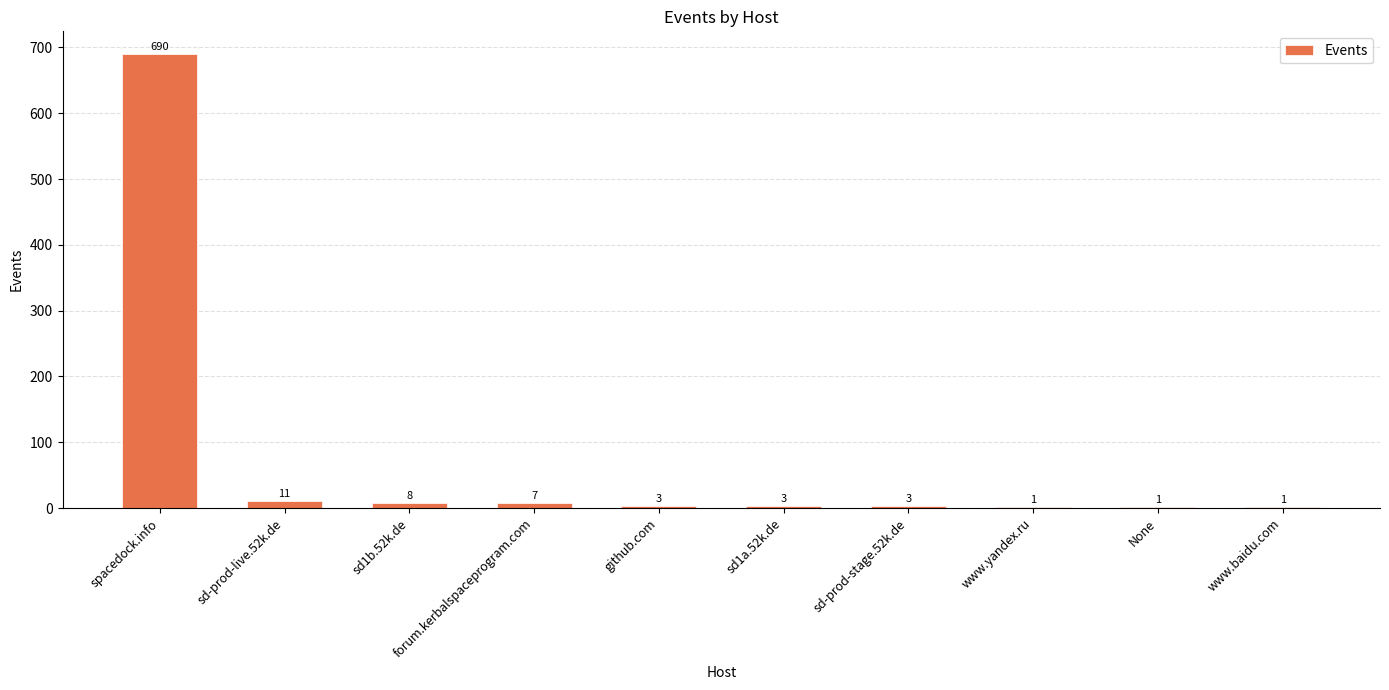

At which category does the chart reach its peak across all series?

spacedock.info